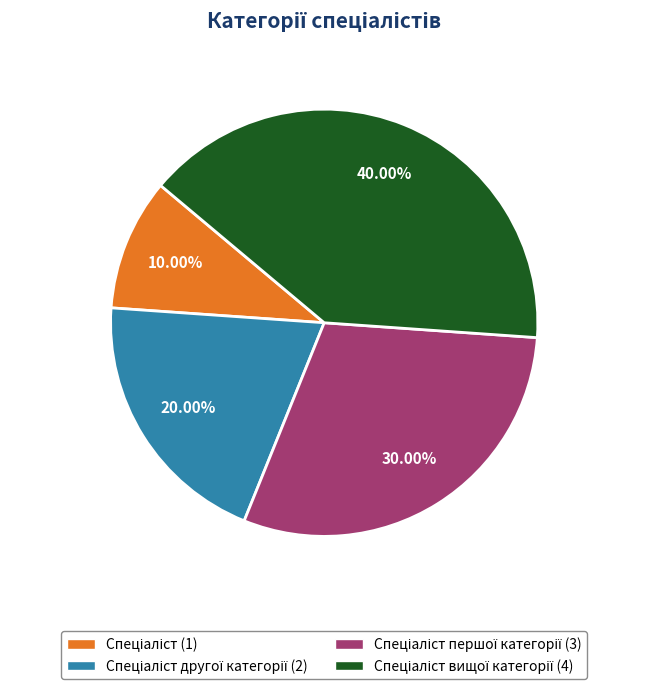

Is there any slice that represents more than half of the pie?

No